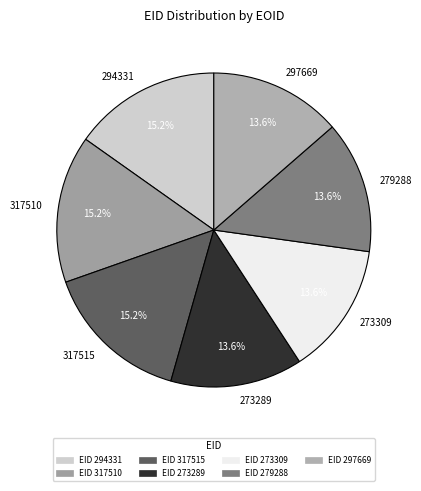

To the nearest percent, what portion does 317510 represent?

15%